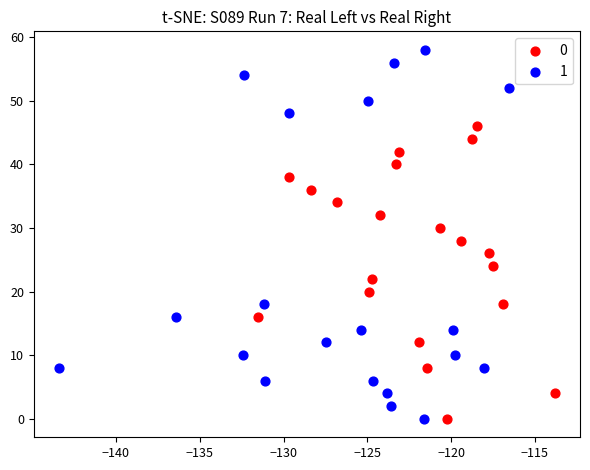

Which series reaches the maximum Y coordinate?

1